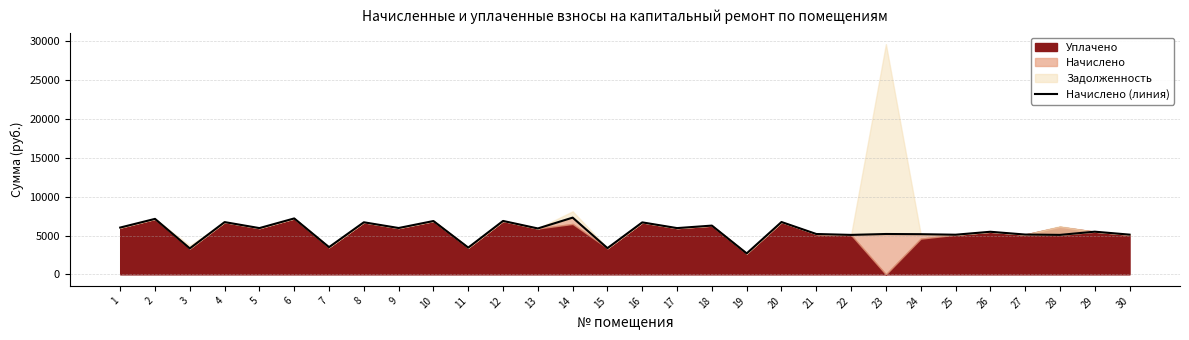

What is the approximate value at 20?

6739.2